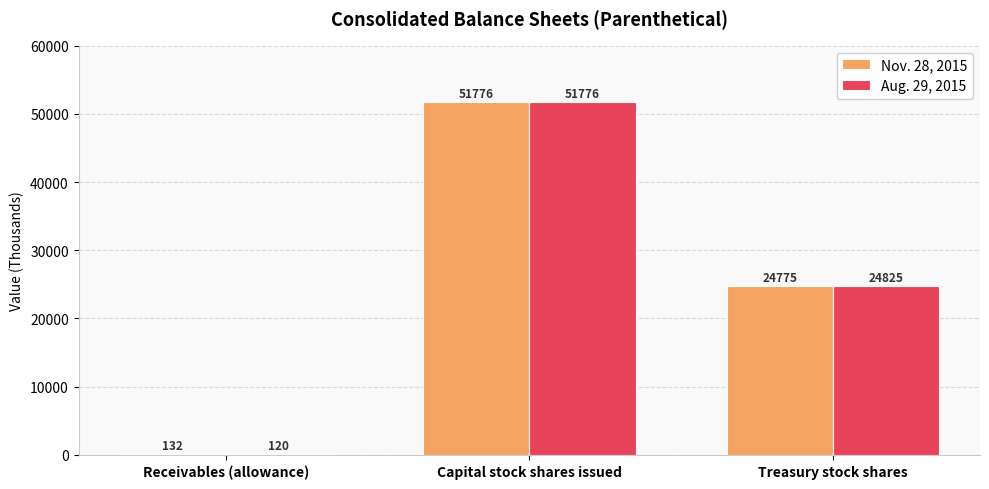

True or false: Nov. 28, 2015 has a value of 24775 at Treasury stock shares.

True